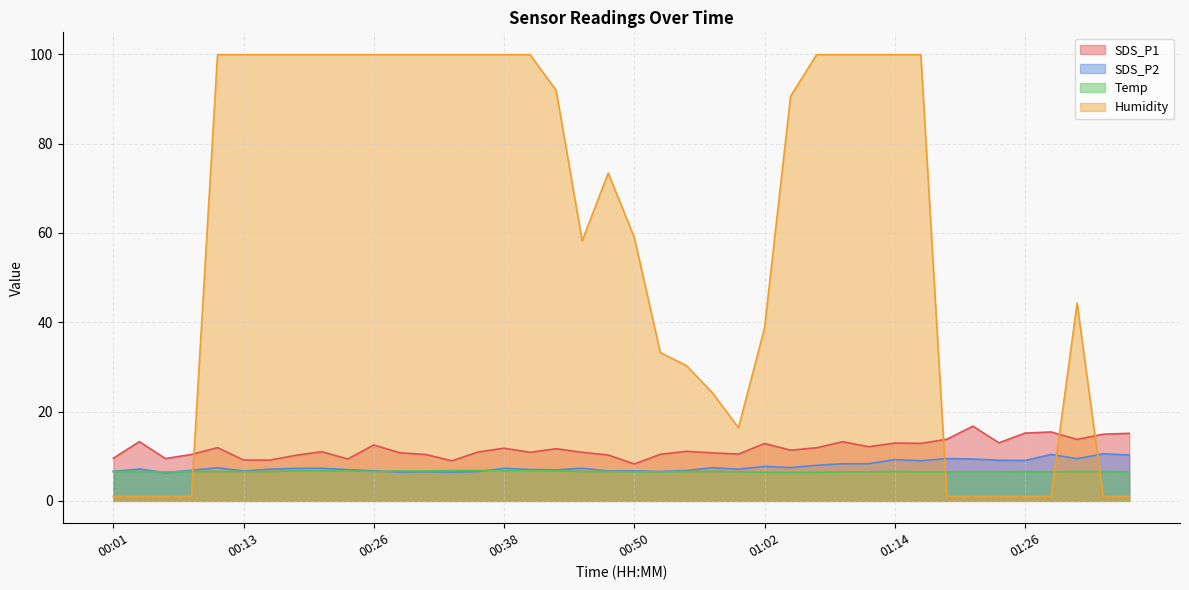

What is the difference between the SDS_P2 values at 01:02 and 00:30?

1.2